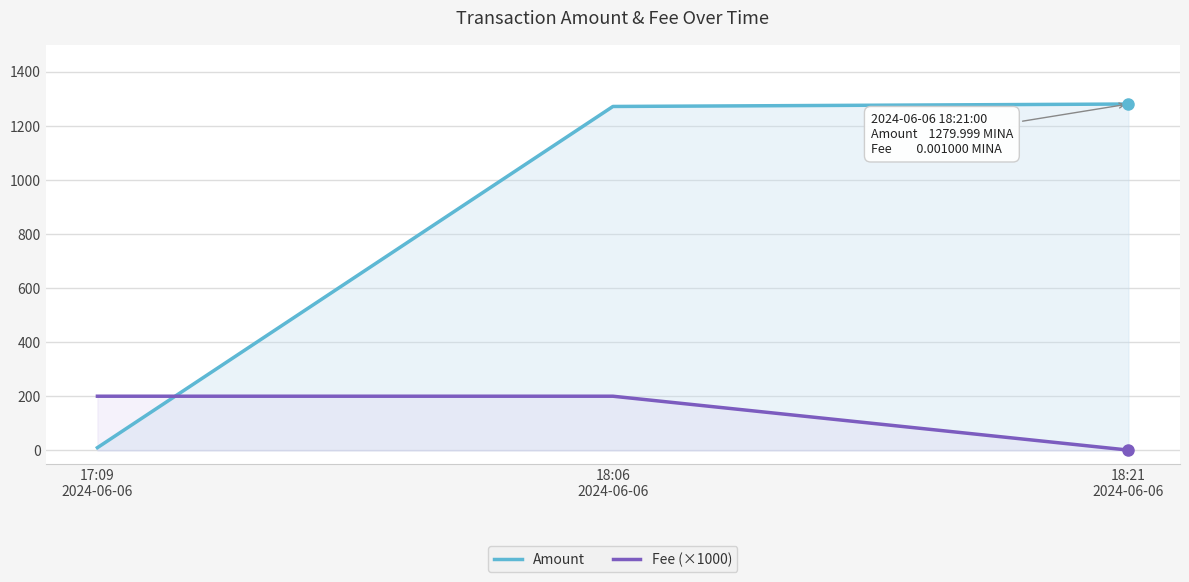

At 18:06
2024-06-06, list the series in order from largest to smallest.

Amount, Fee (×1000)